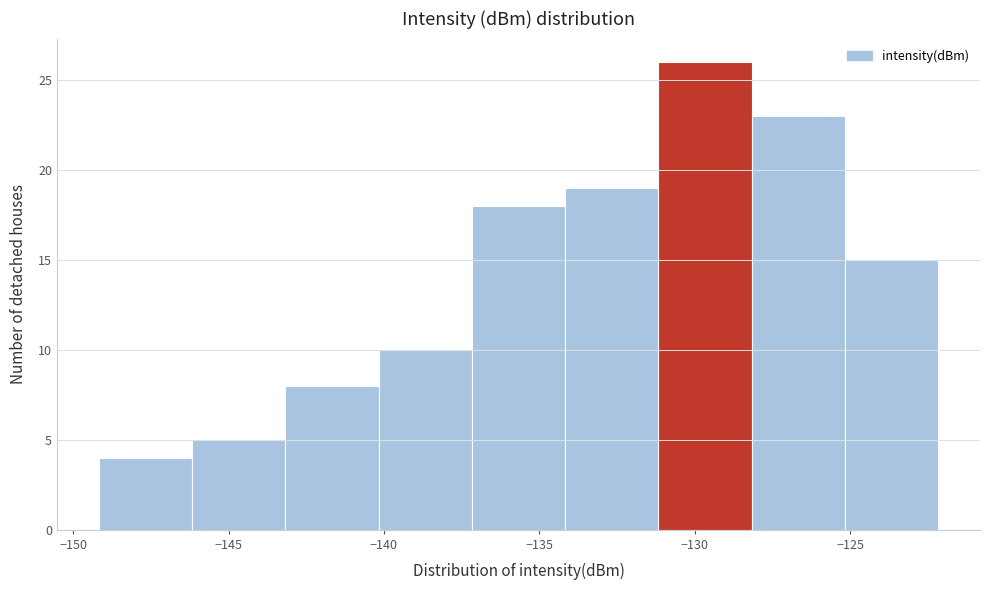

How tall is the bar that spans -125 to -122 on the x-axis? Neither the bar edges nor the heights are printed on the chart, so give them approximately, as read against the axes.

15